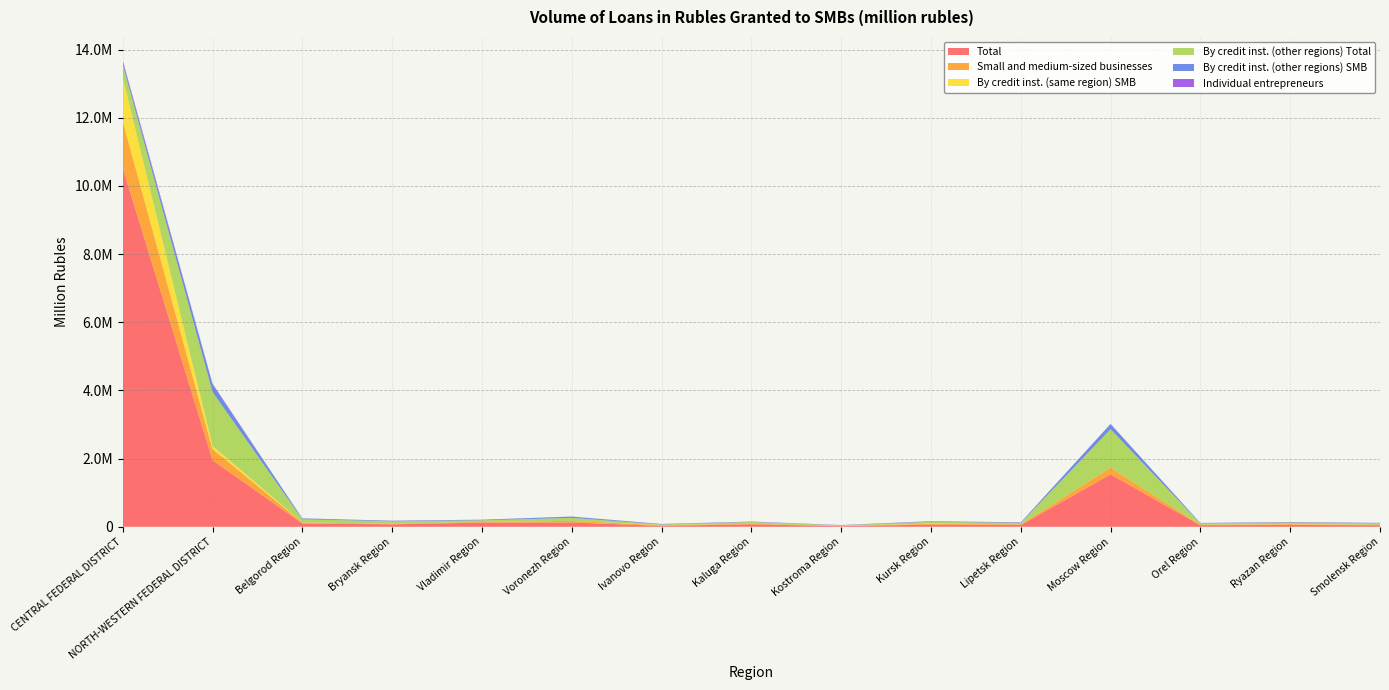

Reading left to right, list all the values displayed in this chart.

Total: CENTRAL FEDERAL DISTRICT=10530332	NORTH-WESTERN FEDERAL DISTRICT=1954910	Belgorod Region=98095	Bryansk Region=73043	Vladimir Region=122784	Voronezh Region=125537	Ivanovo Region=26498	Kaluga Region=74167	Kostroma Region=16870	Kursk Region=64711	Lipetsk Region=51872	Moscow Region=1539022	Orel Region=46448	Ryazan Region=52891	Smolensk Region=45671
Small and medium-sized businesses: CENTRAL FEDERAL DISTRICT=1372925	NORTH-WESTERN FEDERAL DISTRICT=328254	Belgorod Region=27733	Bryansk Region=16897	Vladimir Region=18669	Voronezh Region=48856	Ivanovo Region=17748	Kaluga Region=14759	Kostroma Region=10607	Kursk Region=22628	Lipetsk Region=20140	Moscow Region=197432	Orel Region=12055	Ryazan Region=23168	Smolensk Region=12525
By credit inst. (same region) SMB: CENTRAL FEDERAL DISTRICT=1279413	NORTH-WESTERN FEDERAL DISTRICT=92847	Belgorod Region=2067	Bryansk Region=0	Vladimir Region=509	Voronezh Region=0	Ivanovo Region=5145	Kaluga Region=636	Kostroma Region=2106	Kursk Region=7483	Lipetsk Region=1139	Moscow Region=1865	Orel Region=0	Ryazan Region=7699	Smolensk Region=0
By credit inst. (other regions) Total: CENTRAL FEDERAL DISTRICT=378772	NORTH-WESTERN FEDERAL DISTRICT=1579886	Belgorod Region=92617	Bryansk Region=70600	Vladimir Region=48175	Voronezh Region=87388	Ivanovo Region=19684	Kaluga Region=52223	Kostroma Region=13135	Kursk Region=51577	Lipetsk Region=40932	Moscow Region=1124658	Orel Region=43165	Ryazan Region=40473	Smolensk Region=44888
By credit inst. (other regions) SMB: CENTRAL FEDERAL DISTRICT=76534	NORTH-WESTERN FEDERAL DISTRICT=228636	Belgorod Region=24214	Bryansk Region=15772	Vladimir Region=16799	Voronezh Region=34946	Ivanovo Region=11885	Kaluga Region=11223	Kostroma Region=7640	Kursk Region=13874	Lipetsk Region=15864	Moscow Region=150860	Orel Region=10560	Ryazan Region=13712	Smolensk Region=11864
Individual entrepreneurs: CENTRAL FEDERAL DISTRICT=50411	NORTH-WESTERN FEDERAL DISTRICT=17668	Belgorod Region=3817	Bryansk Region=3662	Vladimir Region=2379	Voronezh Region=4542	Ivanovo Region=2329	Kaluga Region=1466	Kostroma Region=1773	Kursk Region=4396	Lipetsk Region=1568	Moscow Region=5513	Orel Region=1372	Ryazan Region=2877	Smolensk Region=1505